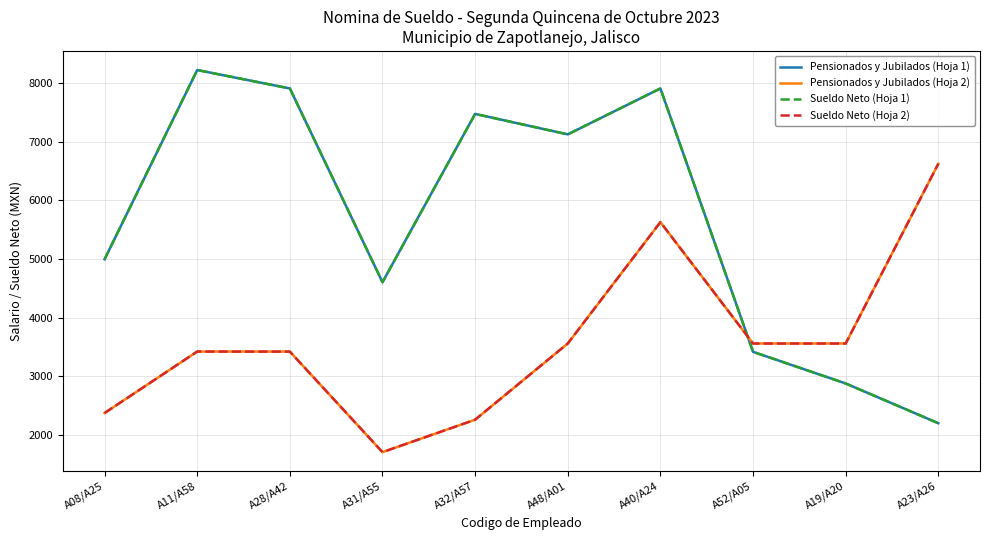

What is the average value of the Pensionados y Jubilados (Hoja 2) series?

3609